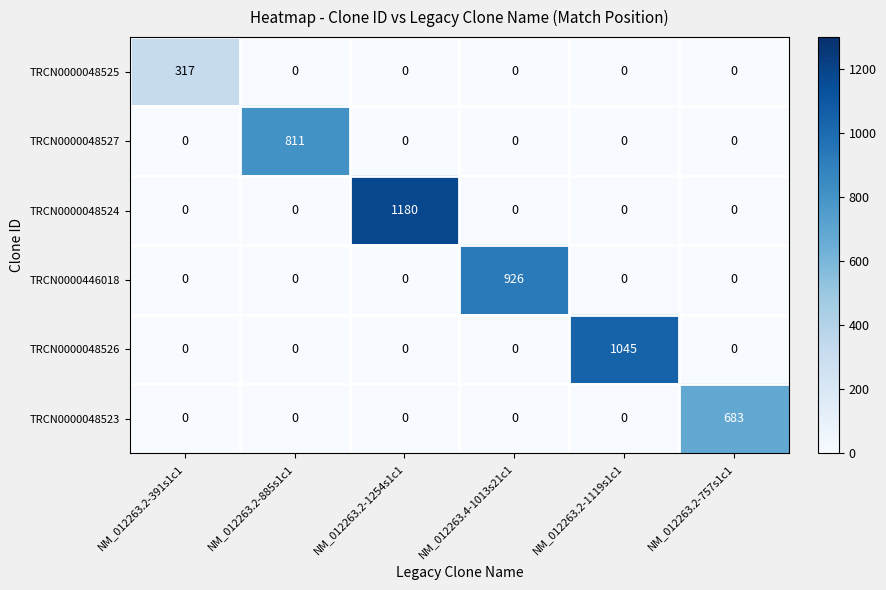

The value of TRCN0000048525 at NM_012263.2-1254s1c1 is -156. True or false?

False